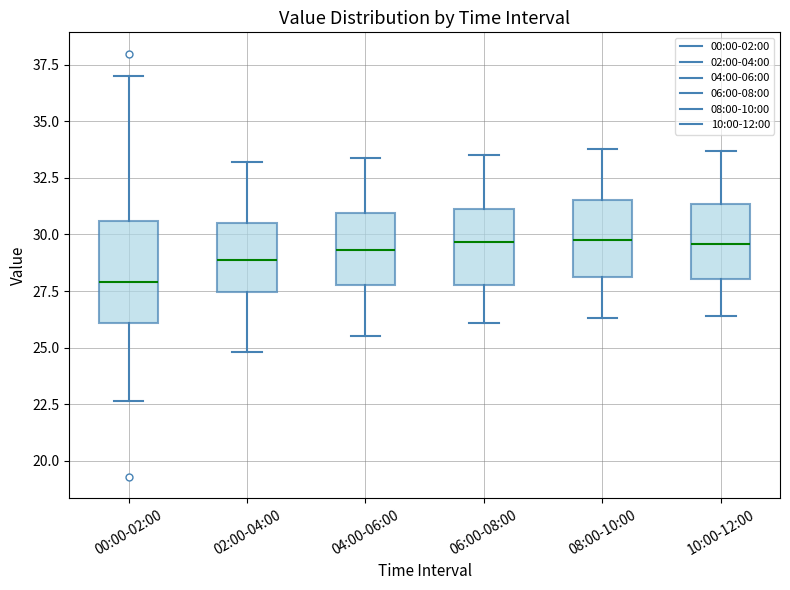

Where does the lower whisker of the box for 00:00-02:00 end on the y-axis? The values are not printed on the chart, so give them approximately, as read against the axis.

22.5